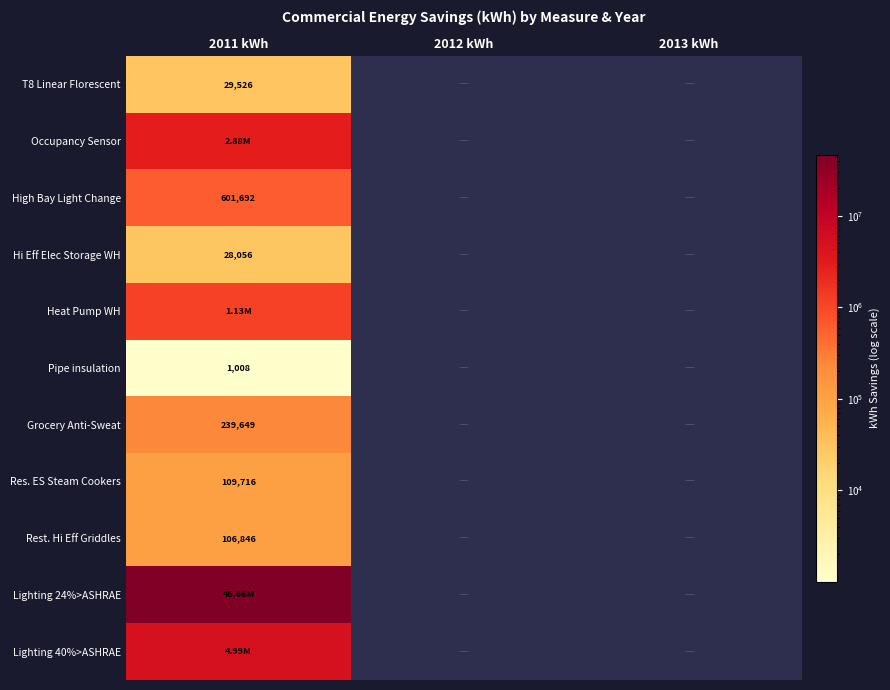

Is the value of Heat Pump WH at 2011 kWh greater than the value of Lighting 24%>ASHRAE at 2011 kWh?

No